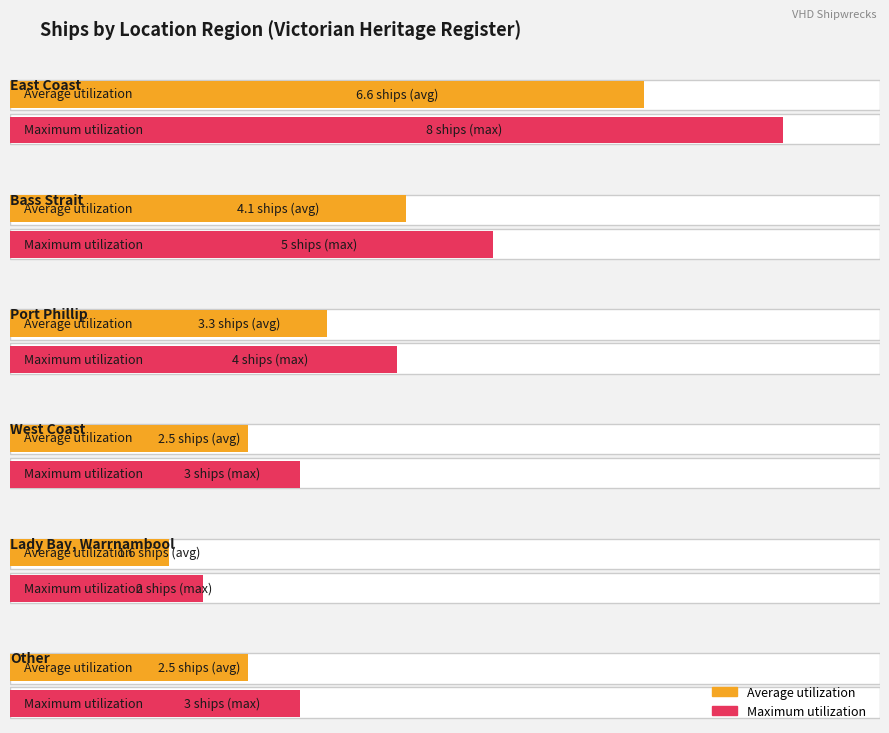

How many categories are shown in the chart?

6